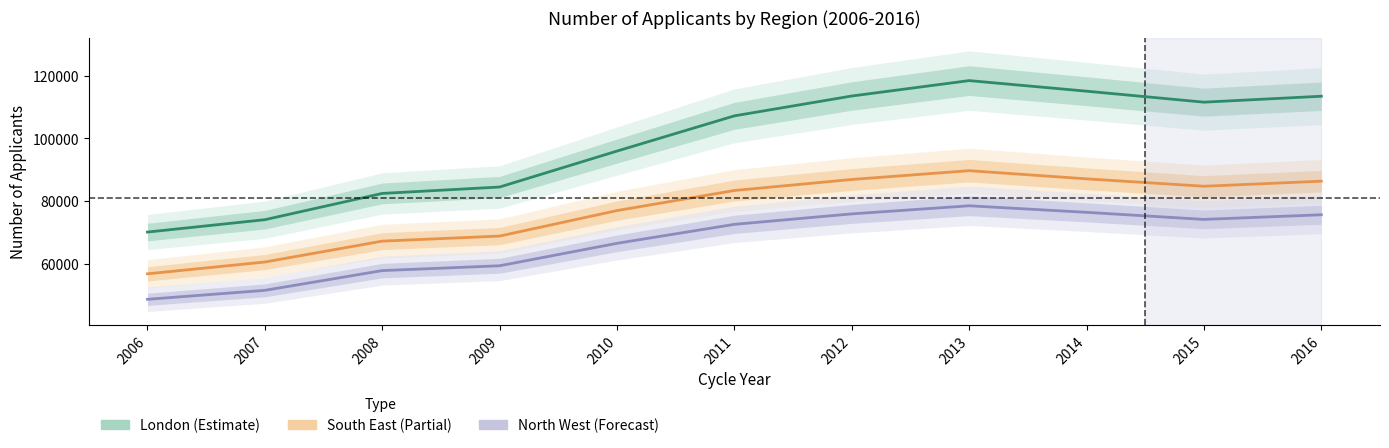

True or false: London and North West cross at least once.

False